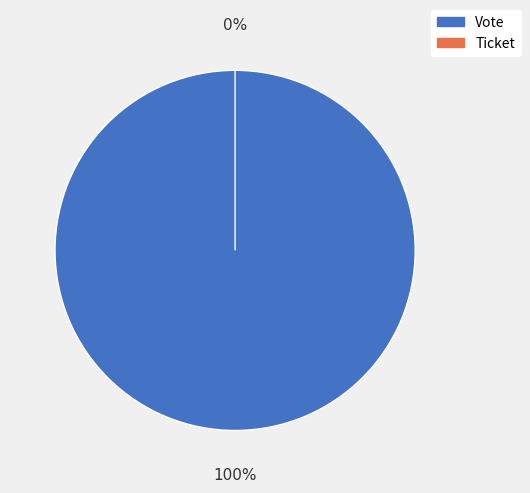

Combined, what portion of the pie is Vote and Ticket?

100.0%